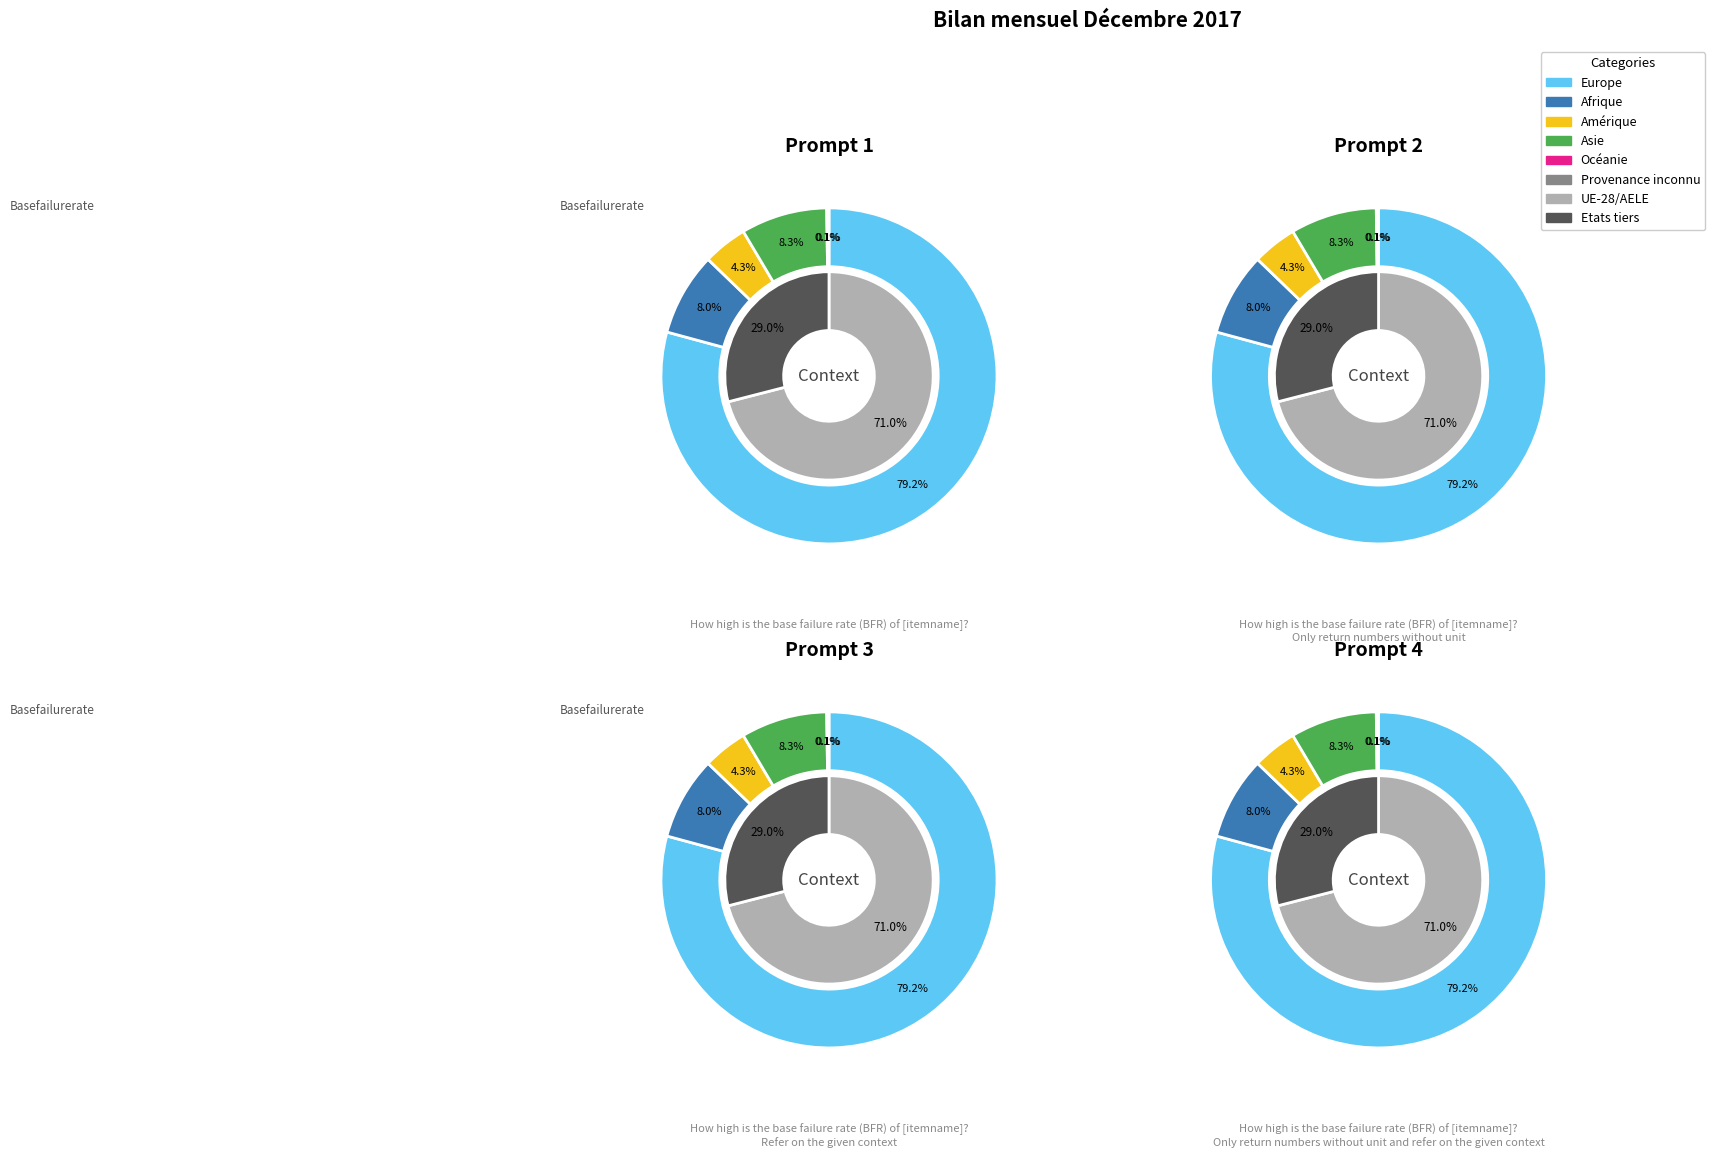

What percentage do Europe and Océanie together represent?

79.3%